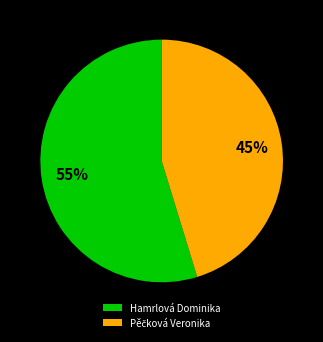

To the nearest percent, what is the average slice percentage?

50%